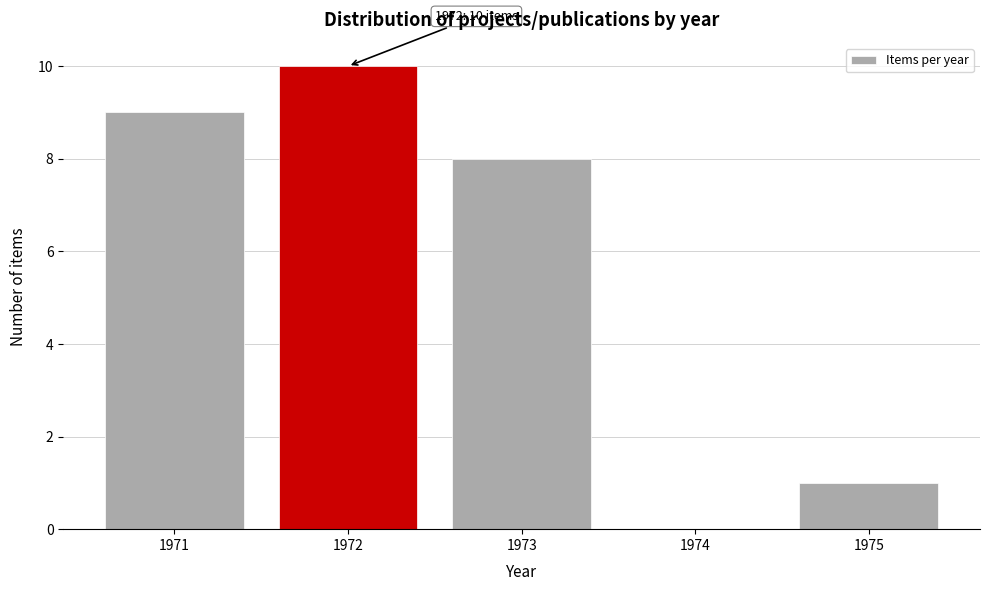

Reading left to right, transcribe all the data shown in this chart.

1971=9	1972=10	1973=8	1974=0	1975=1